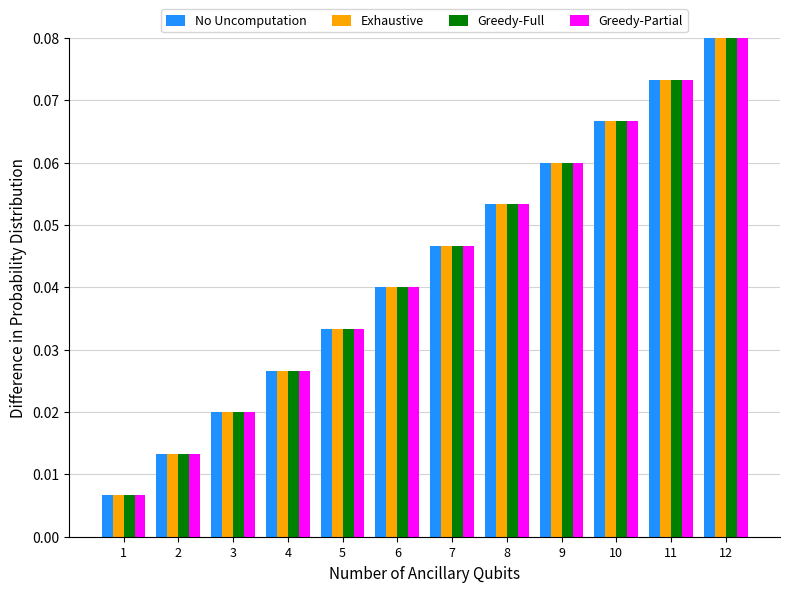

What is the sum of all Exhaustive values?

0.5